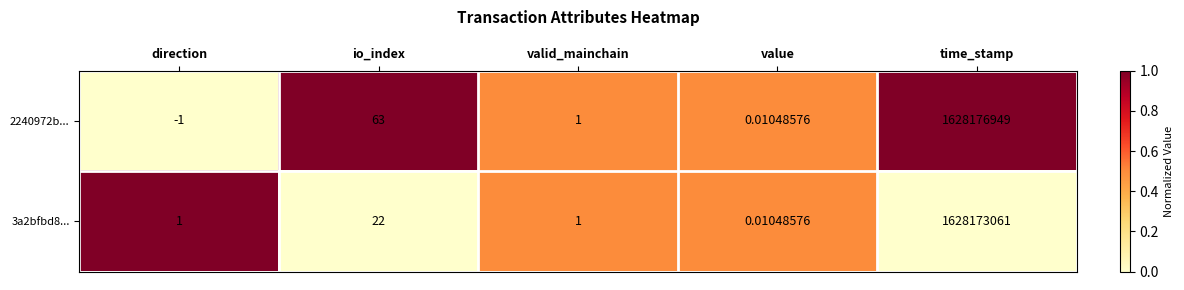

Between io_index and value, which series saw the biggest shift?

2240972b...